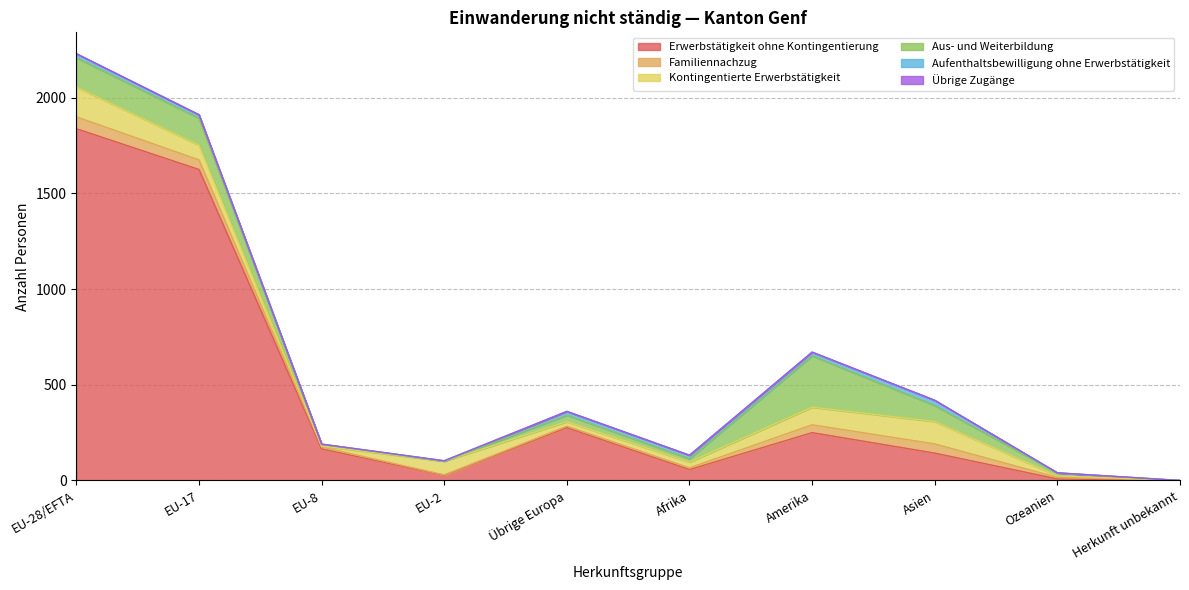

Is it true that Erwerbstätigkeit ohne Kontingentierung equals 0 at Herkunft unbekannt?

True